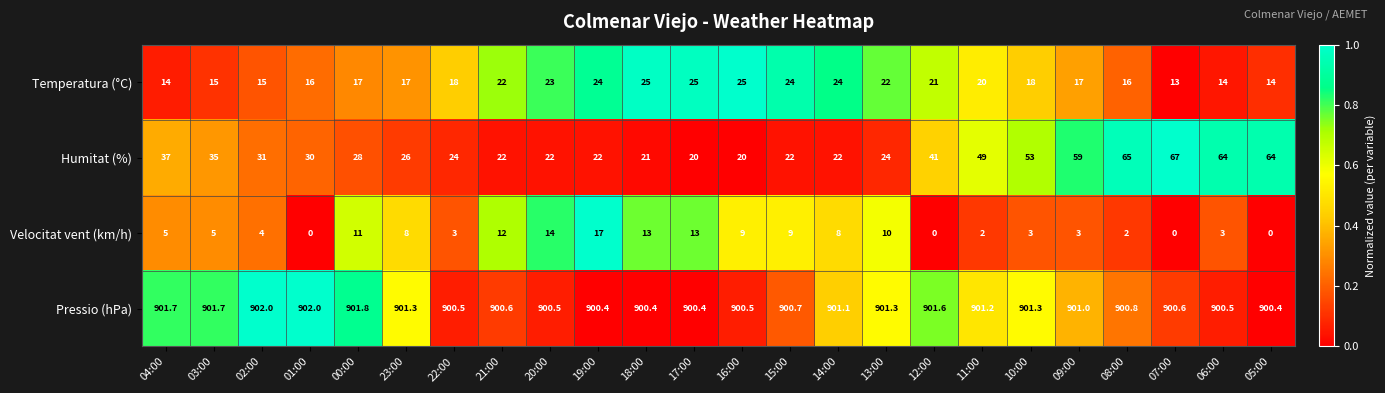

Which series has the largest total across all categories?

Pressio (hPa)